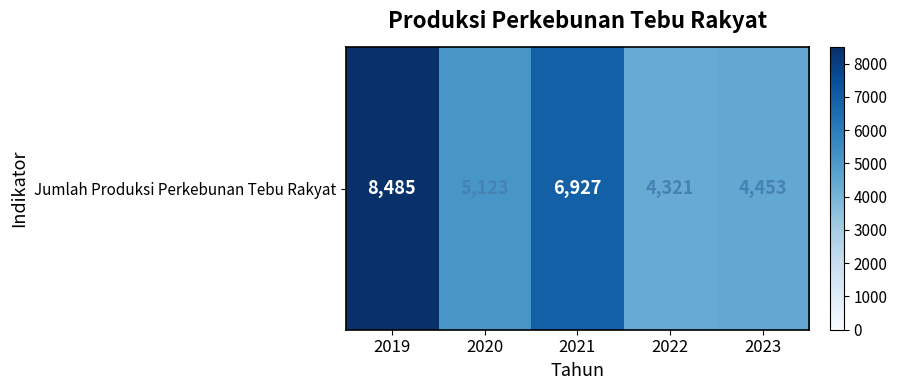

How many values are below 5123?

2